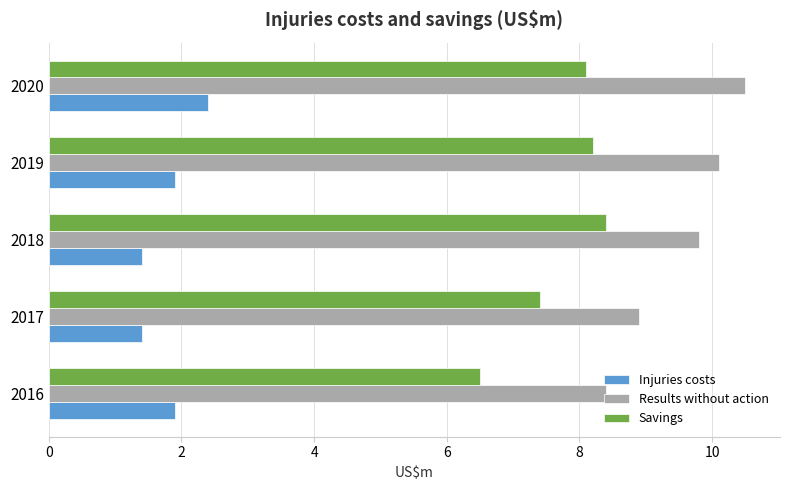

At 2017, list the series in order from largest to smallest.

Results without action, Savings, Injuries costs